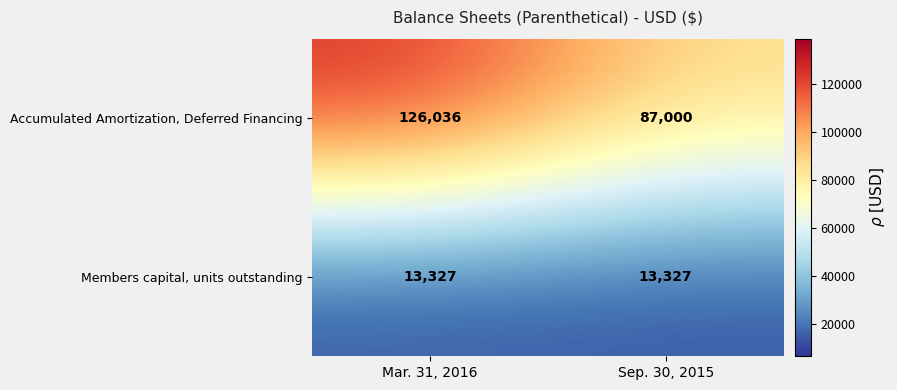

Reading left to right, transcribe all the data shown in this chart.

Accumulated Amortization, Deferred Financing: 126036	87000
Members capital, units outstanding: 13327	13327